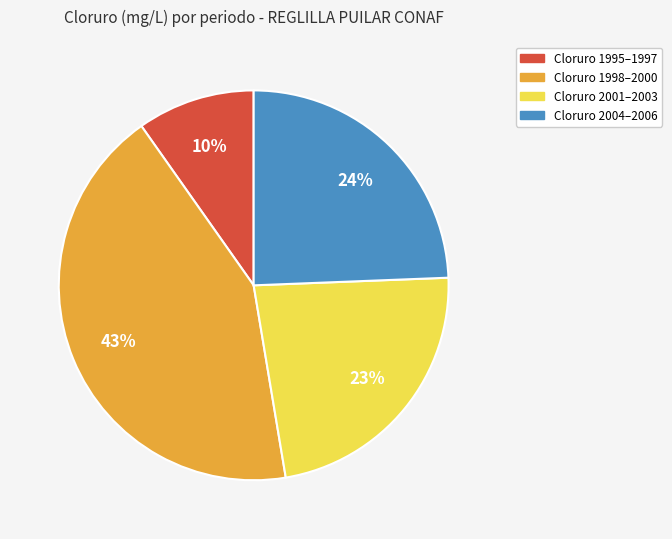

Rank the categories by value from highest to lowest.

Cloruro 1998–2000, Cloruro 2004–2006, Cloruro 2001–2003, Cloruro 1995–1997